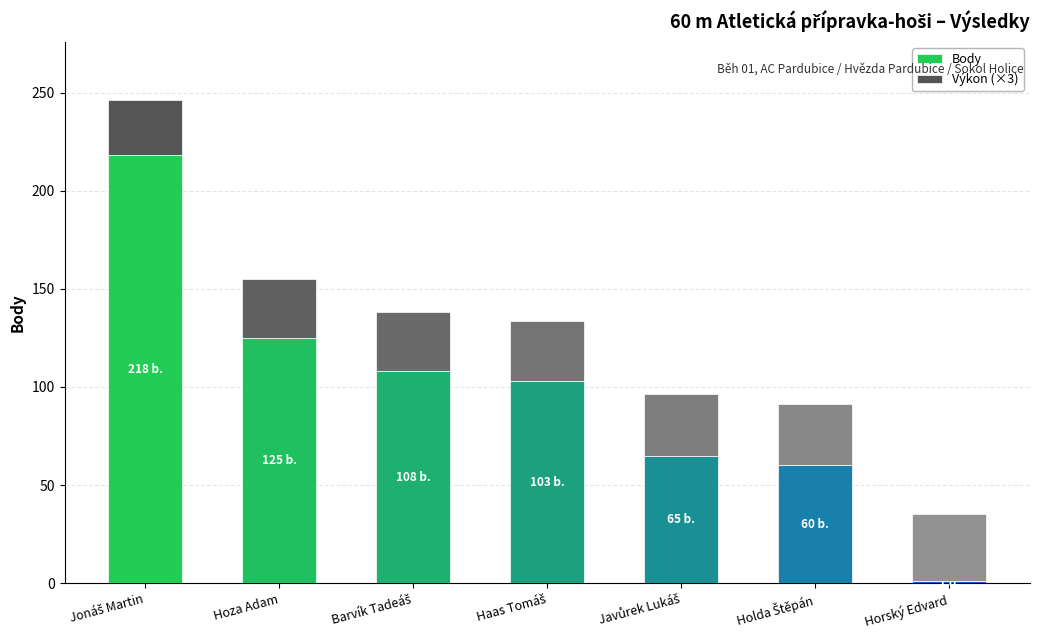

What is the sum of all Body values?

680.0